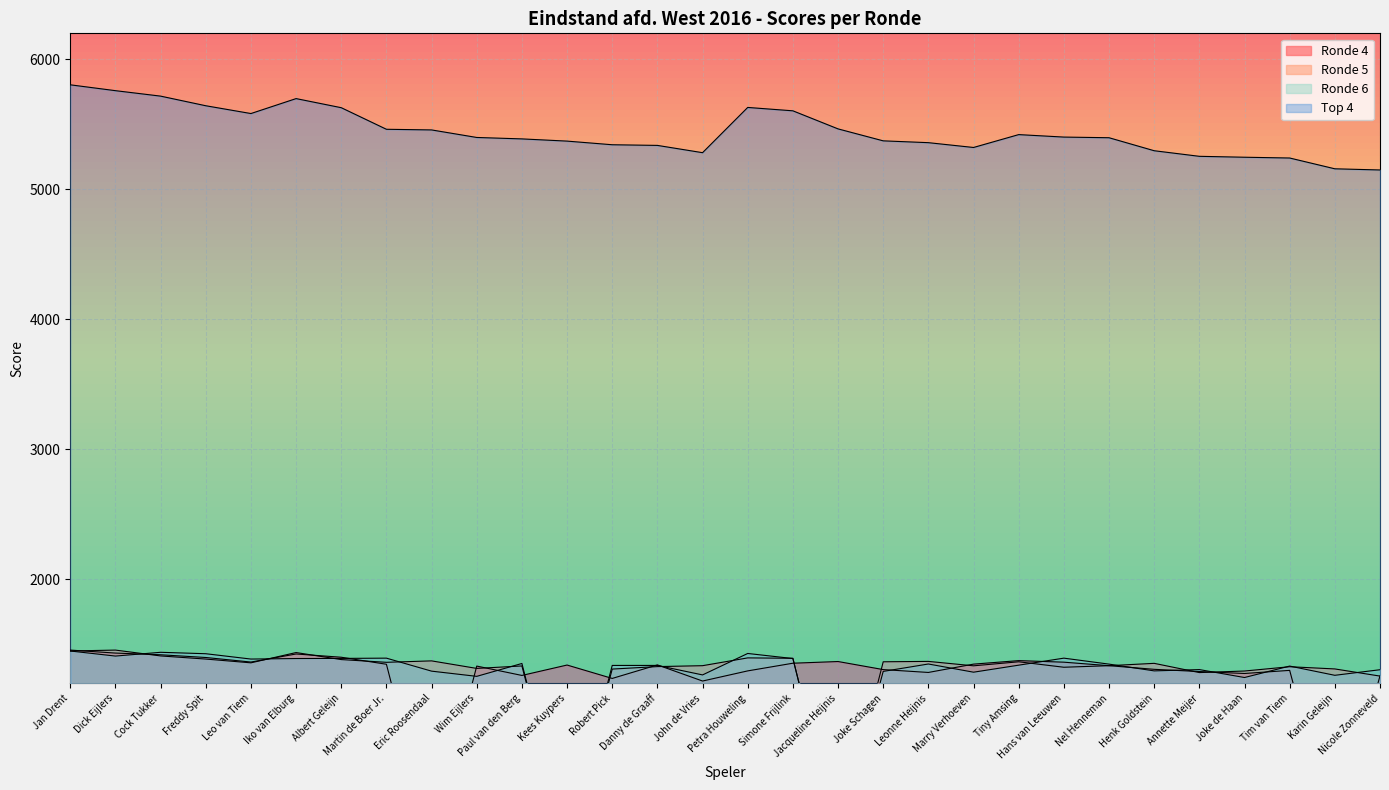

What is the sum of the Ronde 5 values at Simone Frijlink and Henk Goldstein?

2747